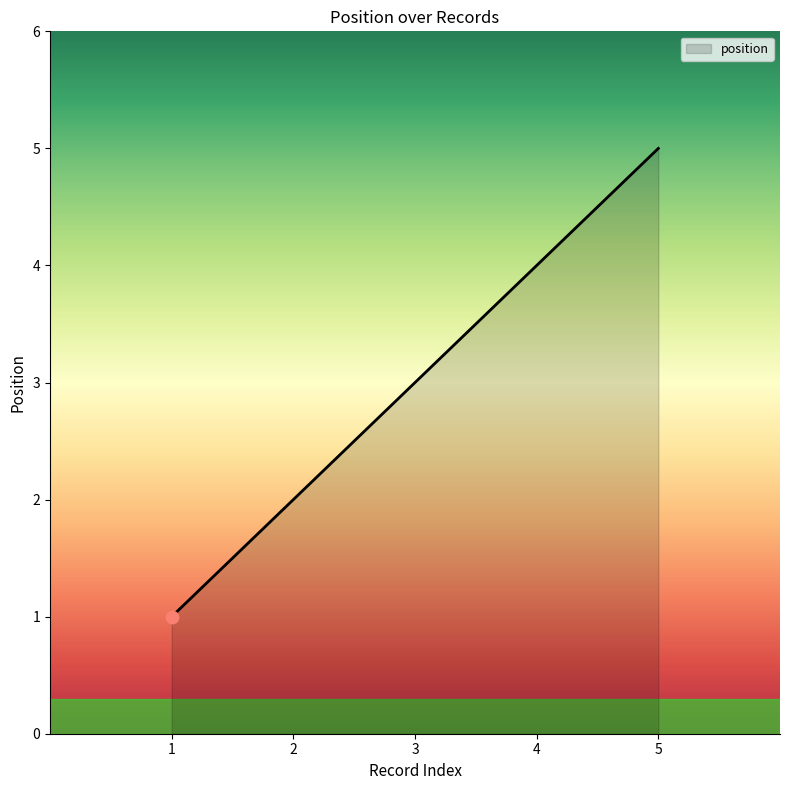

What is the change in value from 3 to 4?

+1